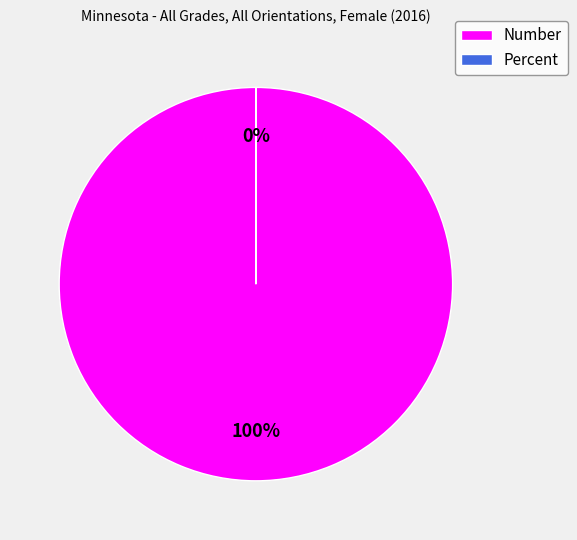

Which slice represents more than half of the pie?

Number